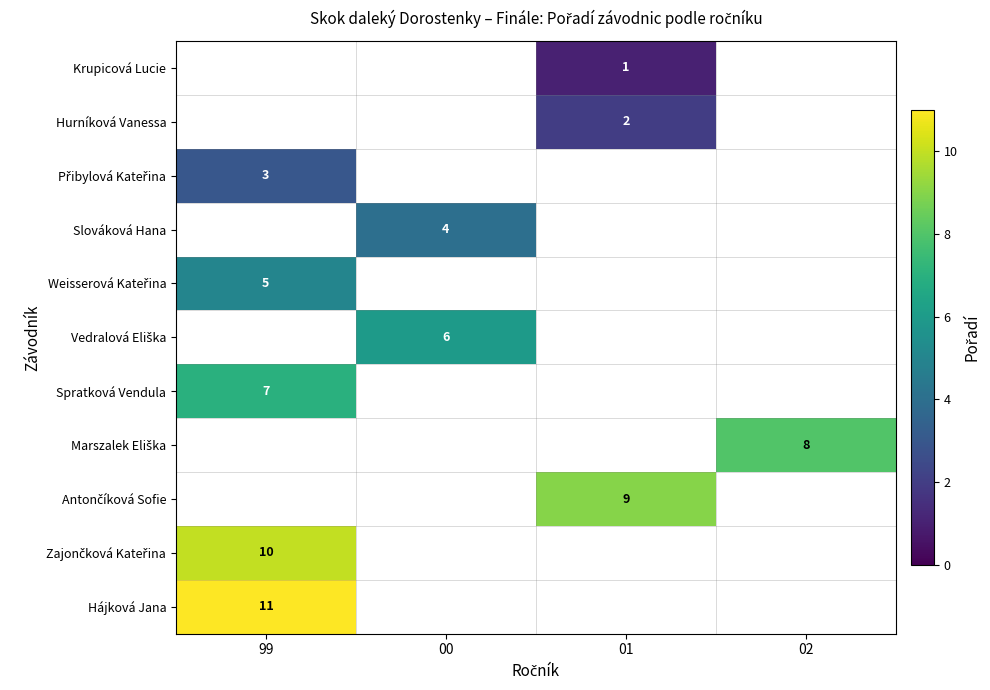

Which category has the lowest value in the Přibylová Kateřina series?

99